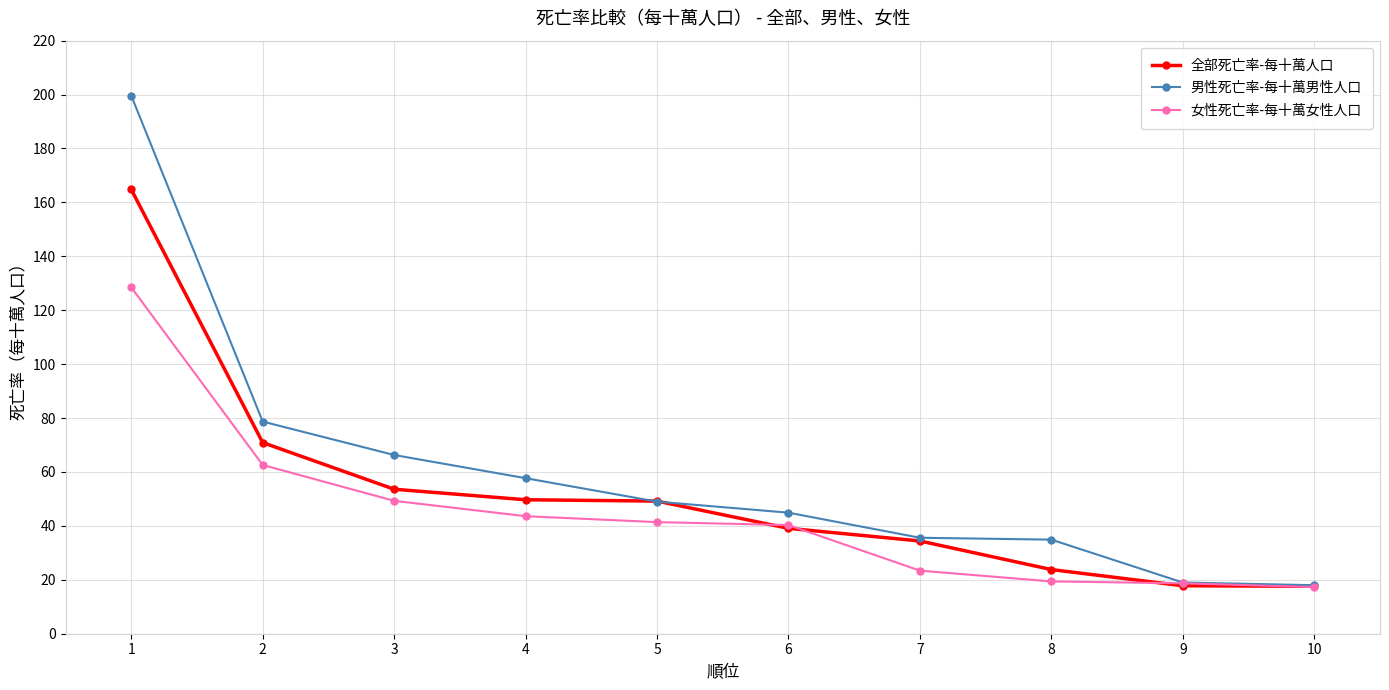

What is the minimum value shown in the chart?

17.3